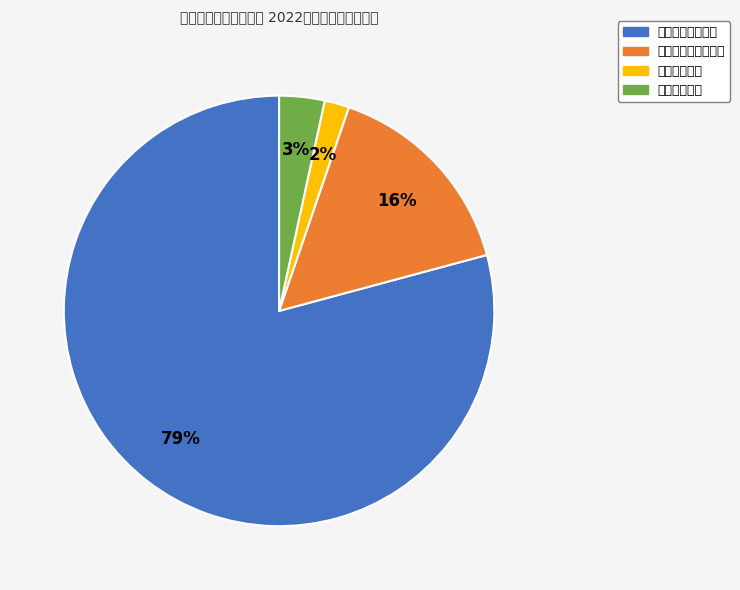

To the nearest percent, what portion does 住房保障支出 represent?

3%